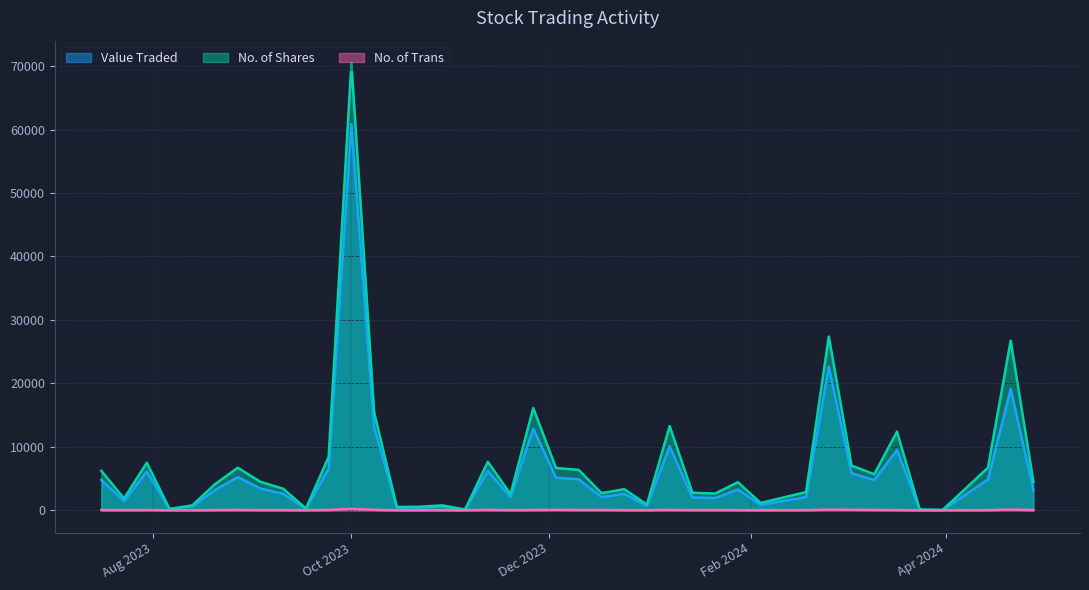

Which series has the widest spread of values?

No. of Shares